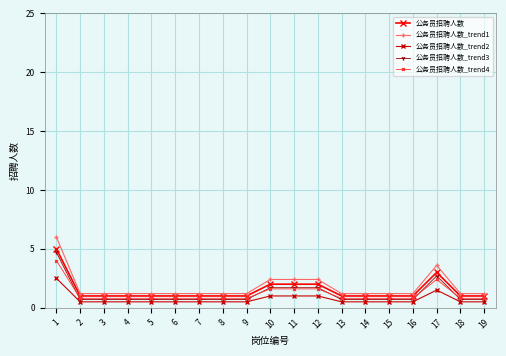

At which category is the sum across all series the highest?

1